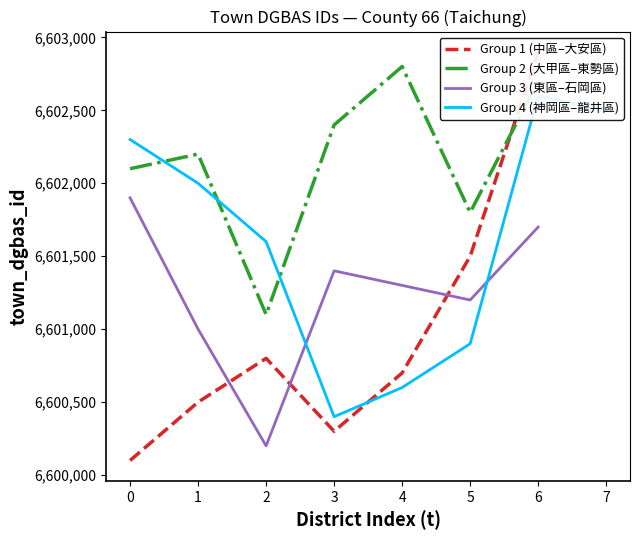

List the labels in order of Group 2 (大甲區–東勢區) value, largest first.

4, 6, 3, 1, 0, 5, 2